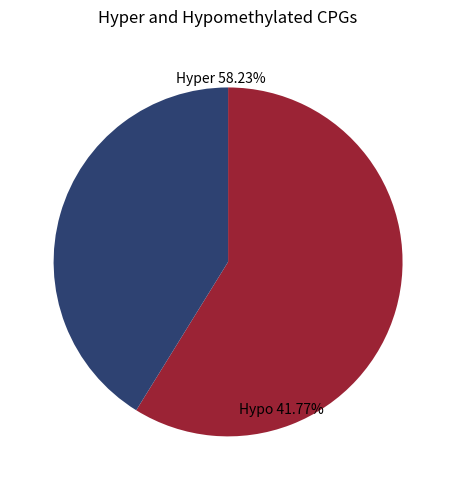

How many segments does this pie chart have?

2